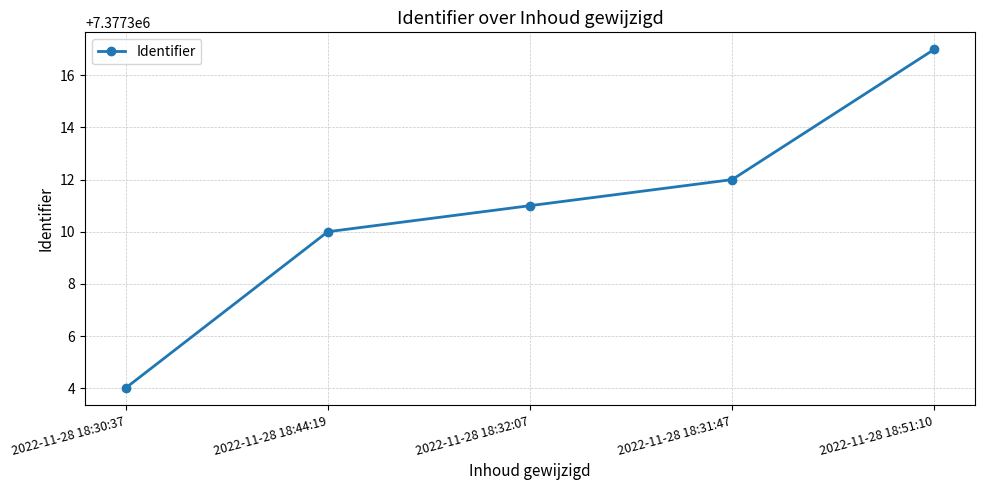

How many lines are shown in the chart?

1